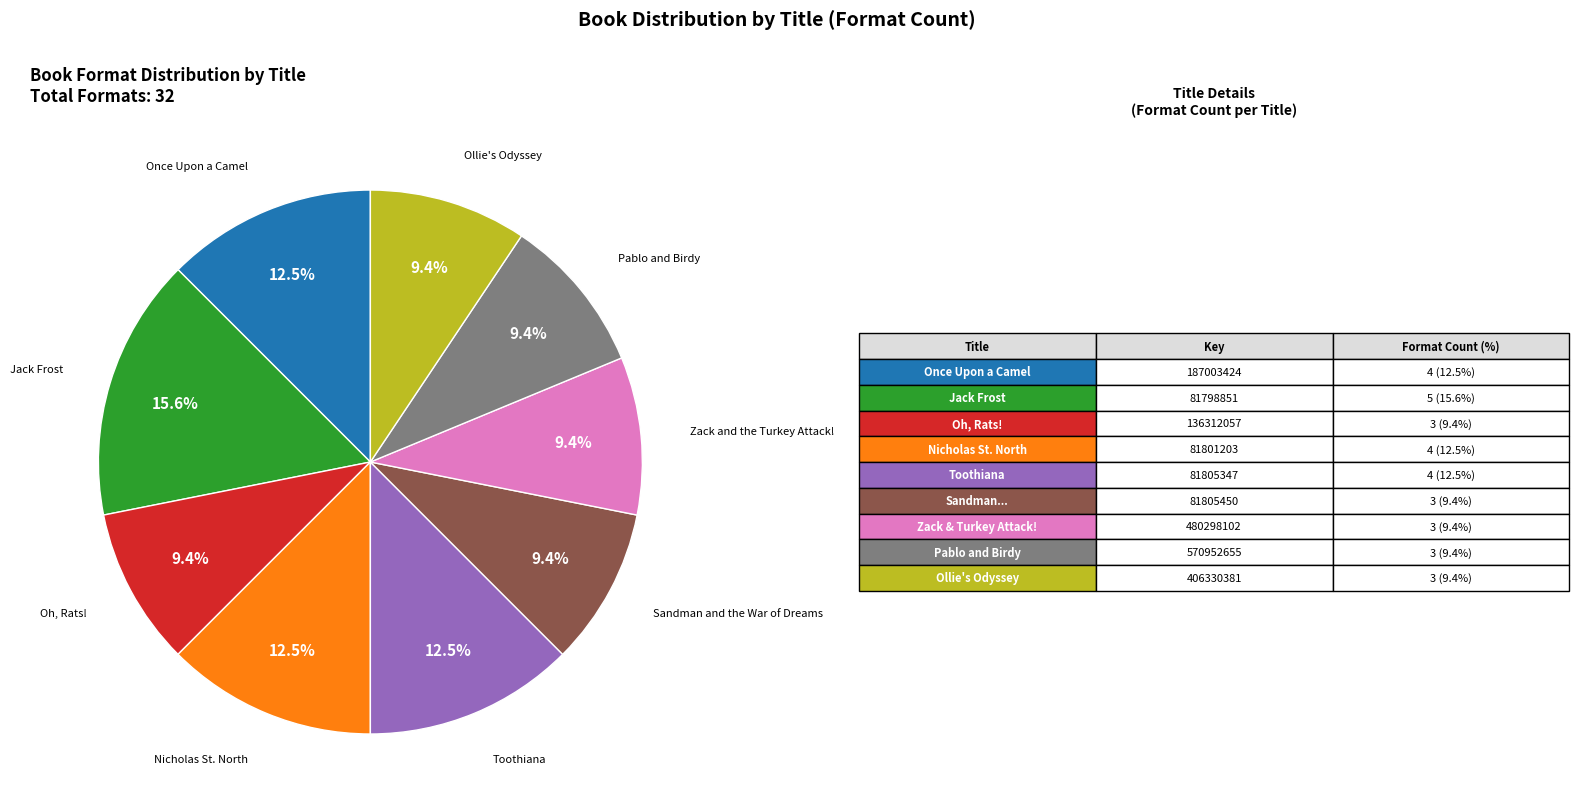

Does any single category account for the majority?

No